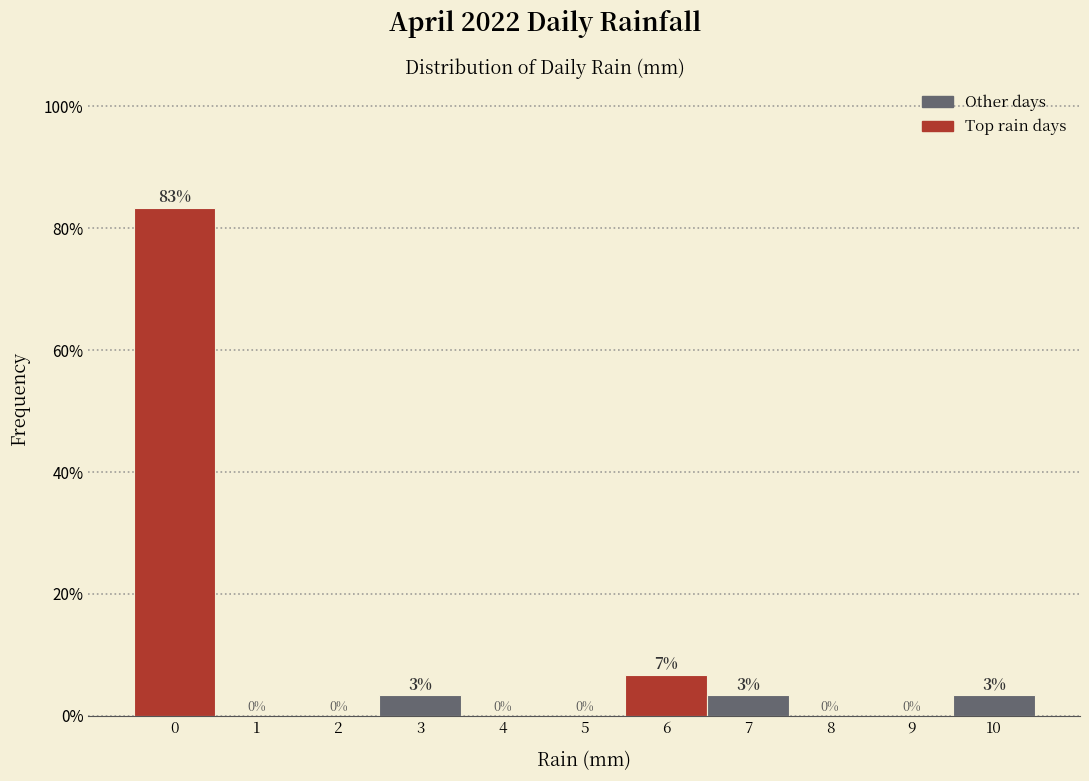

Between 6 and 1, which is larger?

6